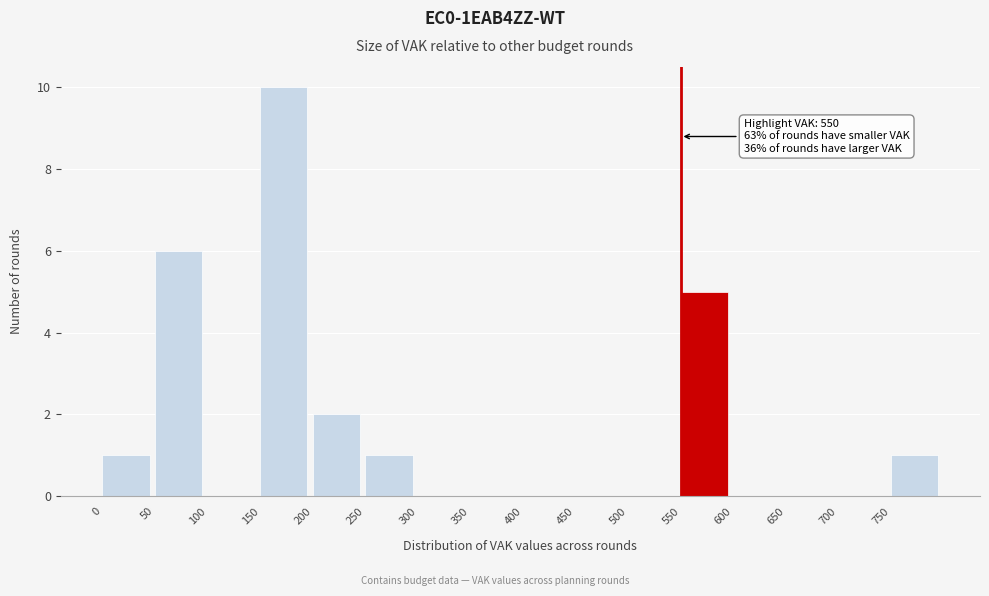

Over which range of the x-axis is the bar tallest?

150 to 200